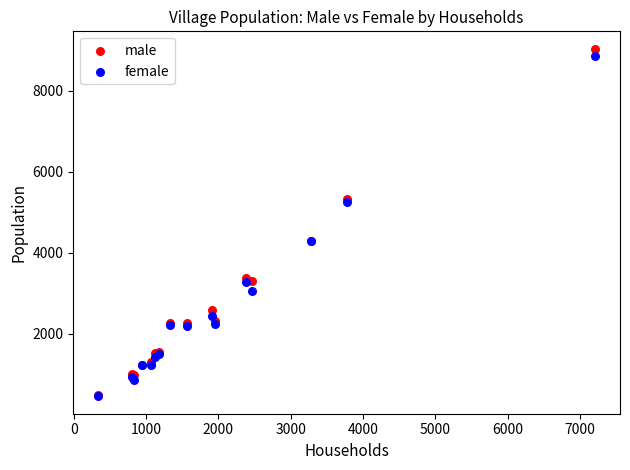

Which series has the widest spread of Y values?

male